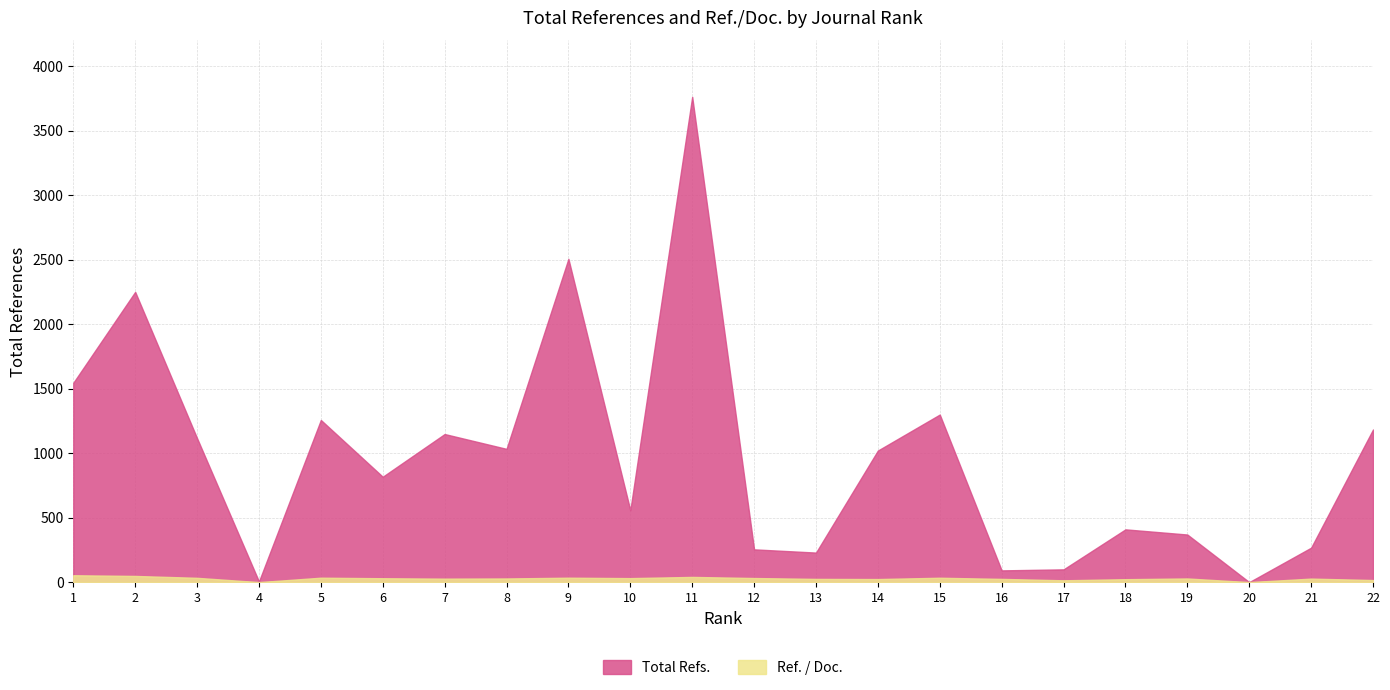

How many interior local peaks does the Total Refs. series have?

7